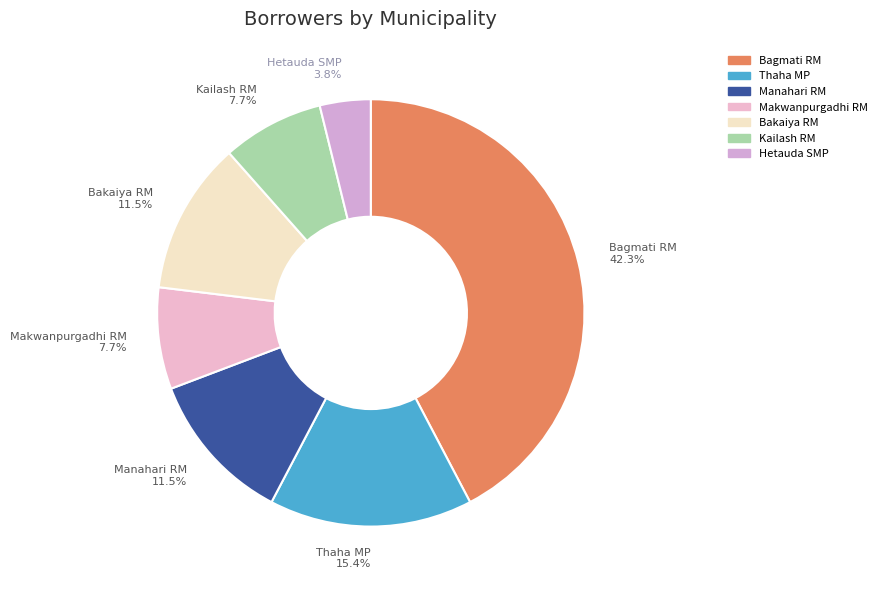

Count the number of slices in the pie.

7